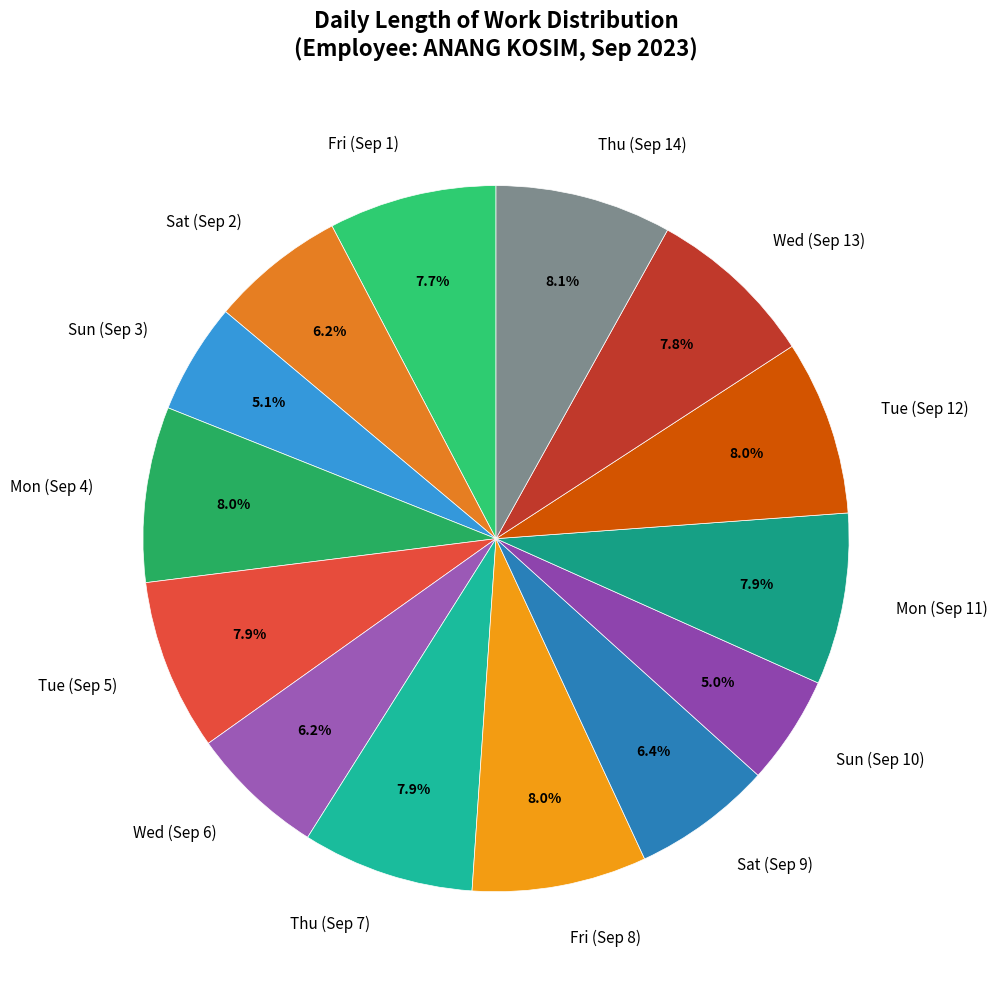

How many segments does this pie chart have?

14